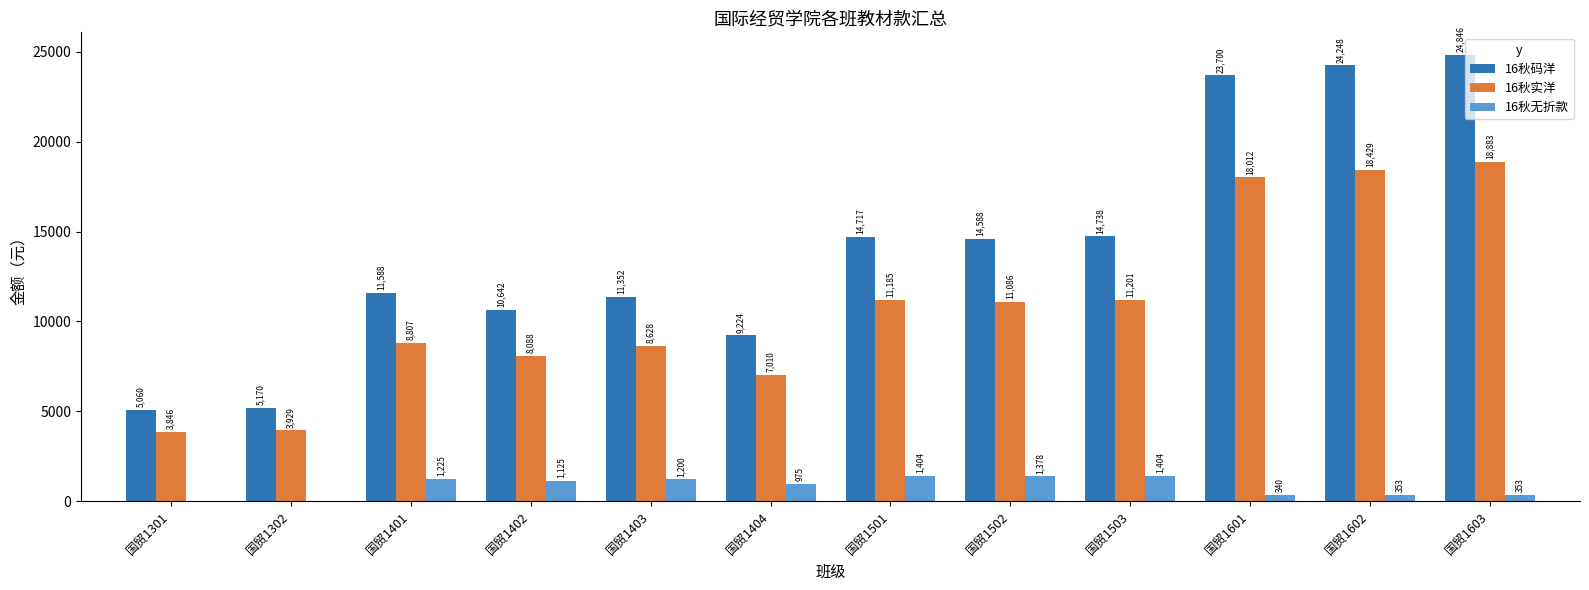

Where is 16秋实洋 nearest to the value 11364?

国贸1503